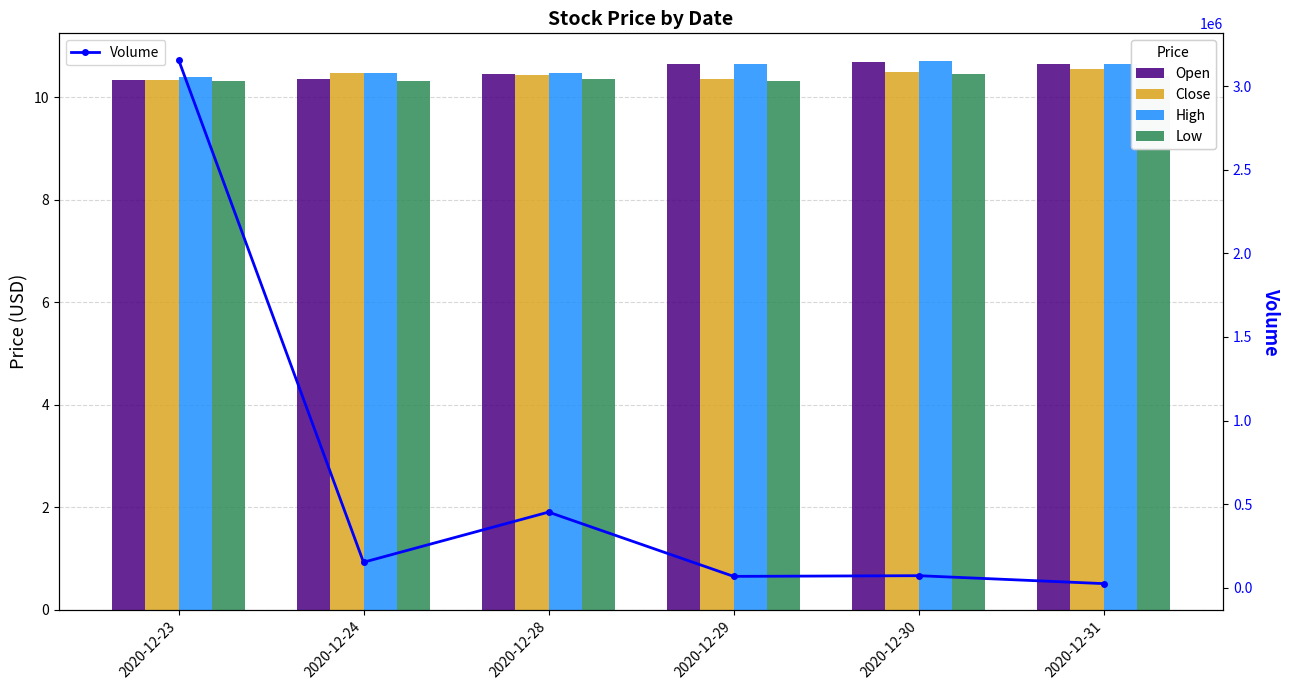

At which category does the chart reach its minimum across all series?

2020-12-23